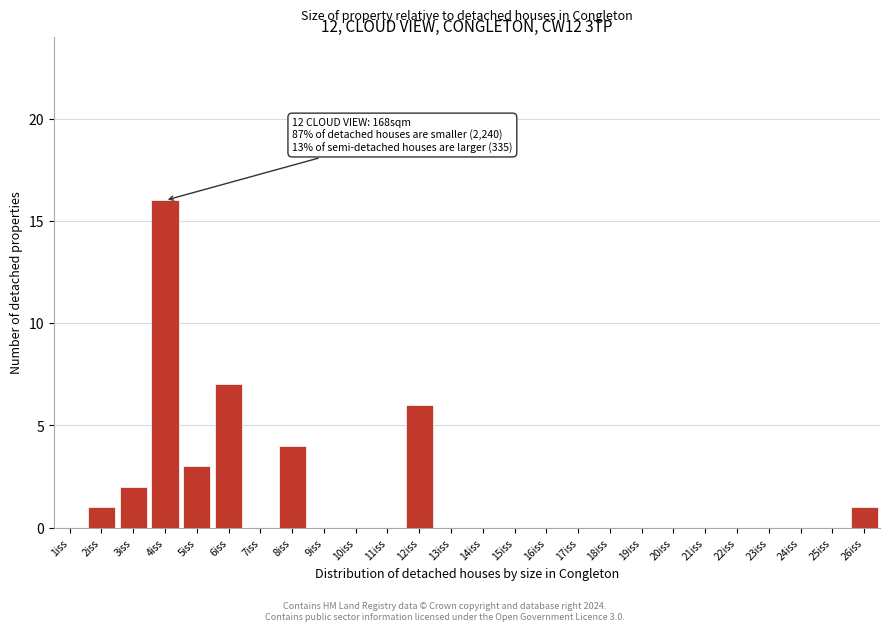

Reading left to right, list all the values displayed in this chart.

1iss=0	2iss=1	3iss=2	4iss=16	5iss=3	6iss=7	7iss=0	8iss=4	9iss=0	10iss=0	11iss=0	12iss=6	13iss=0	14iss=0	15iss=0	16iss=0	17iss=0	18iss=0	19iss=0	20iss=0	21iss=0	22iss=0	23iss=0	24iss=0	25iss=0	26iss=1